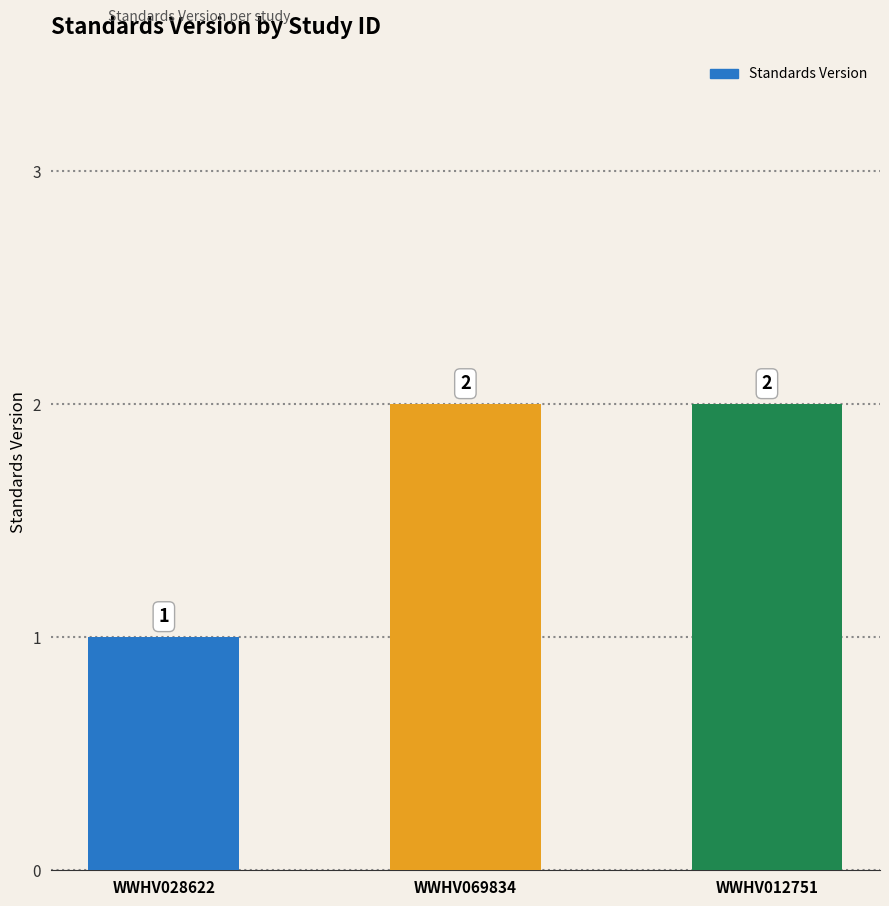

How many data points are less than 2?

1